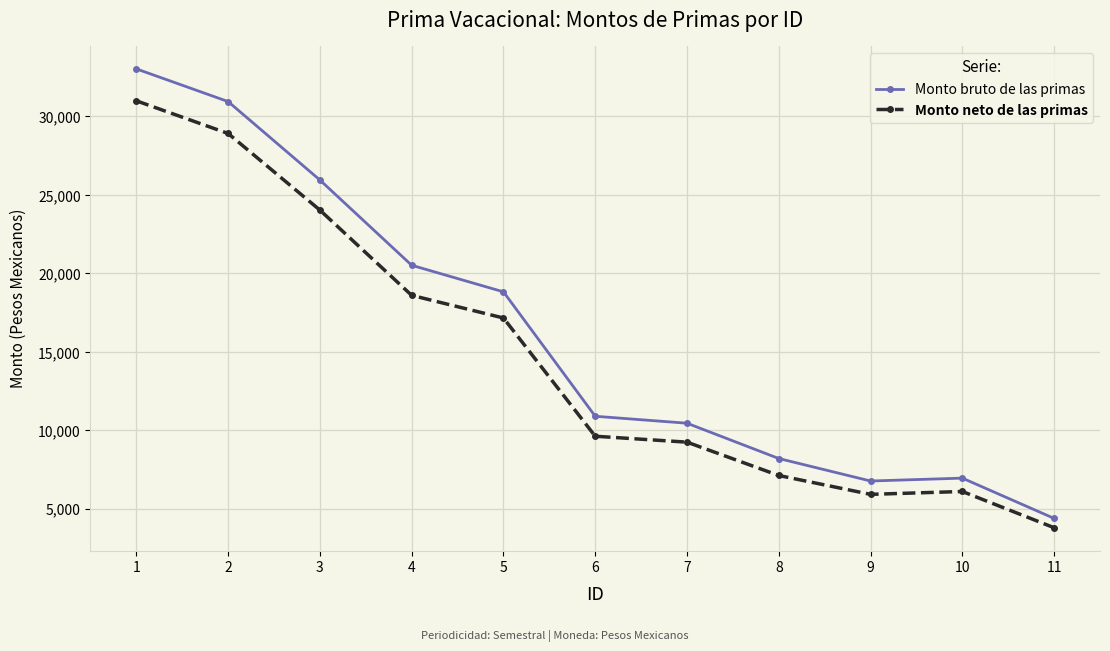

How many series are shown in this chart?

2